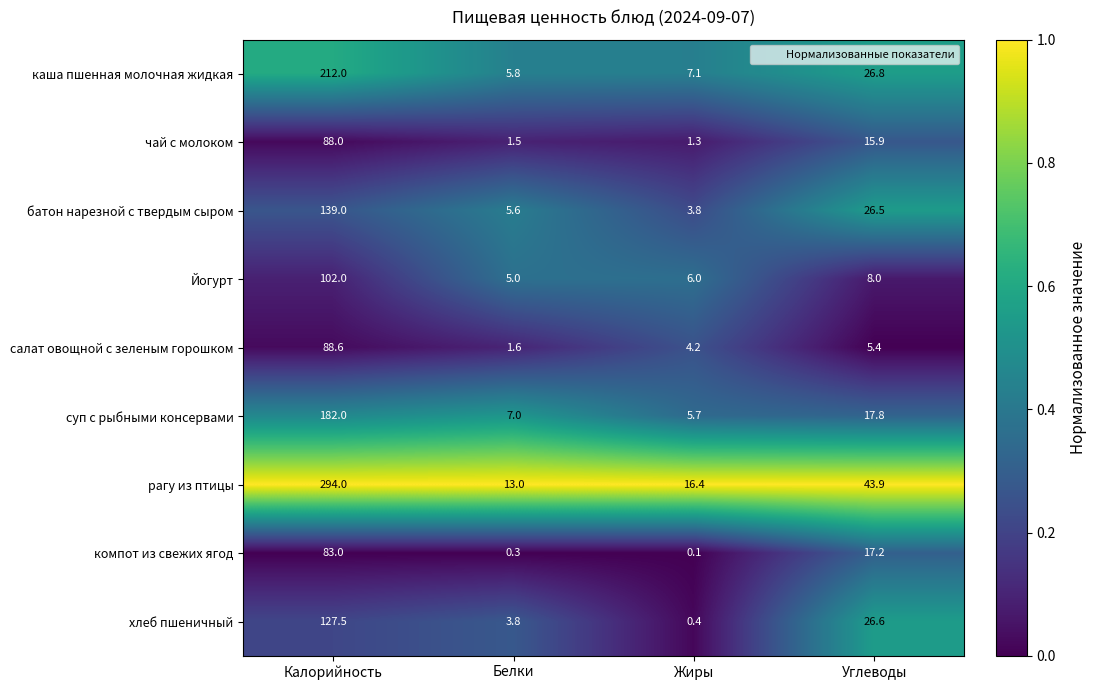

Is the value of чай с молоком at Жиры greater than the value of каша пшенная молочная жидкая at Белки?

No